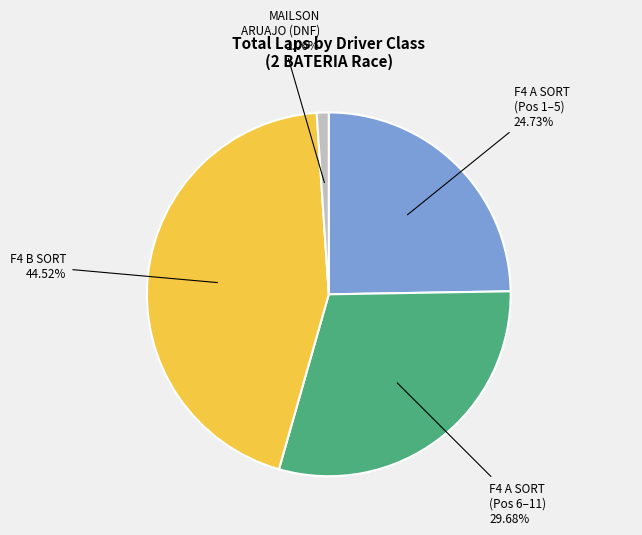

Combined, do F4 A SORT (Pos 1–5) 24.73% and MAILSON ARUAJO (DNF) 1.06% account for over 50%?

No